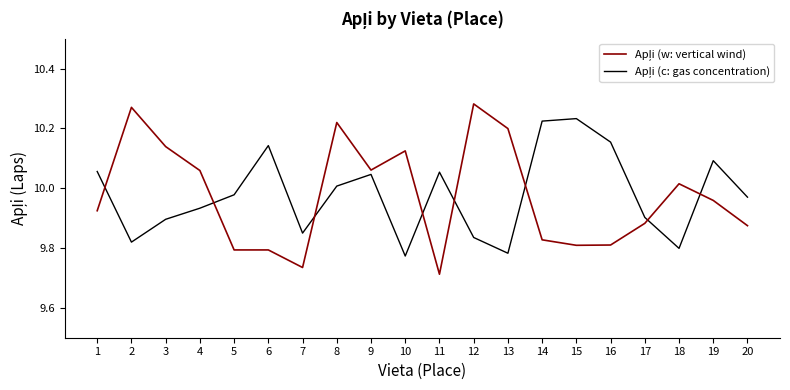

Which category has the lowest value across all series?

11